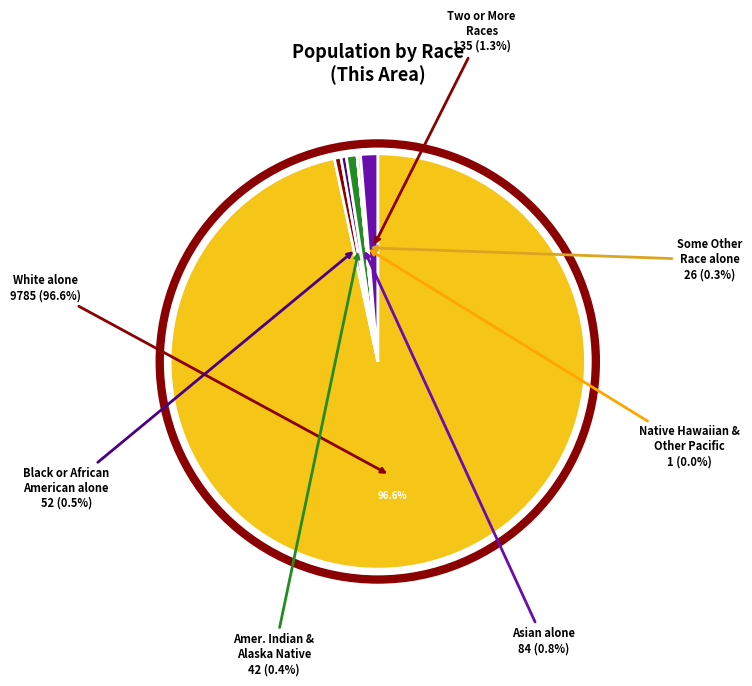

To the nearest percent, what is the average slice percentage?

14%